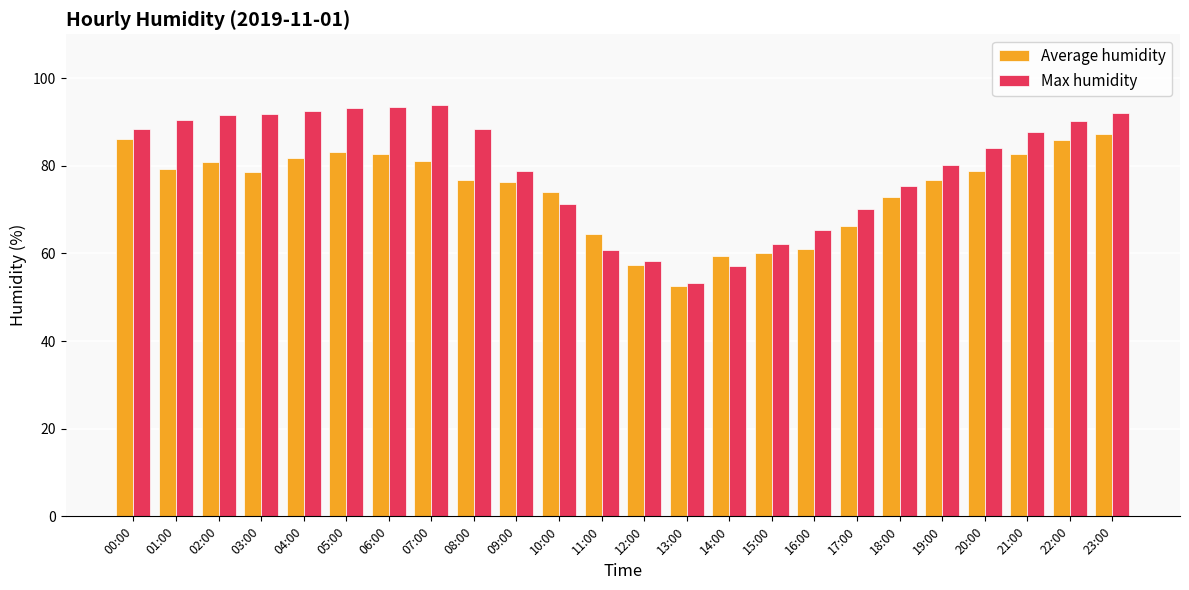

Is the value of Average humidity at 20:00 greater than the value of Max humidity at 23:00?

No